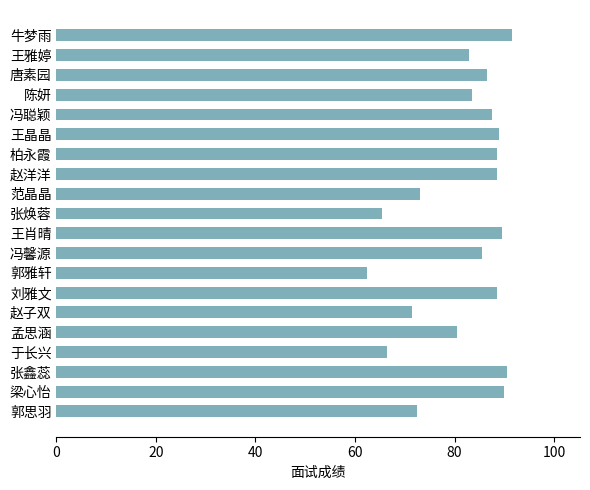

Which label corresponds to the smallest value in the chart?

郭雅轩